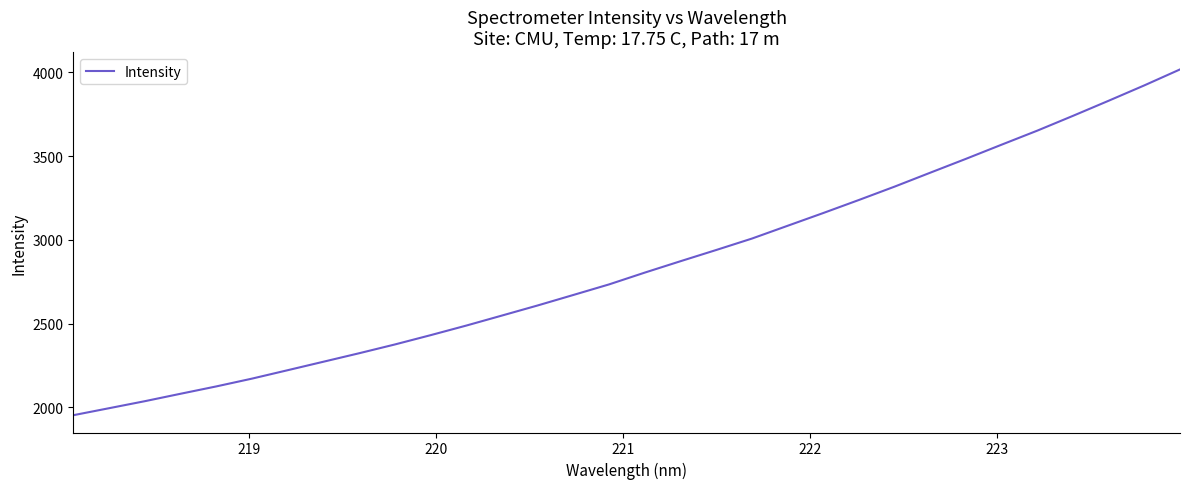

What is the minimum value shown in the chart?

1952.9